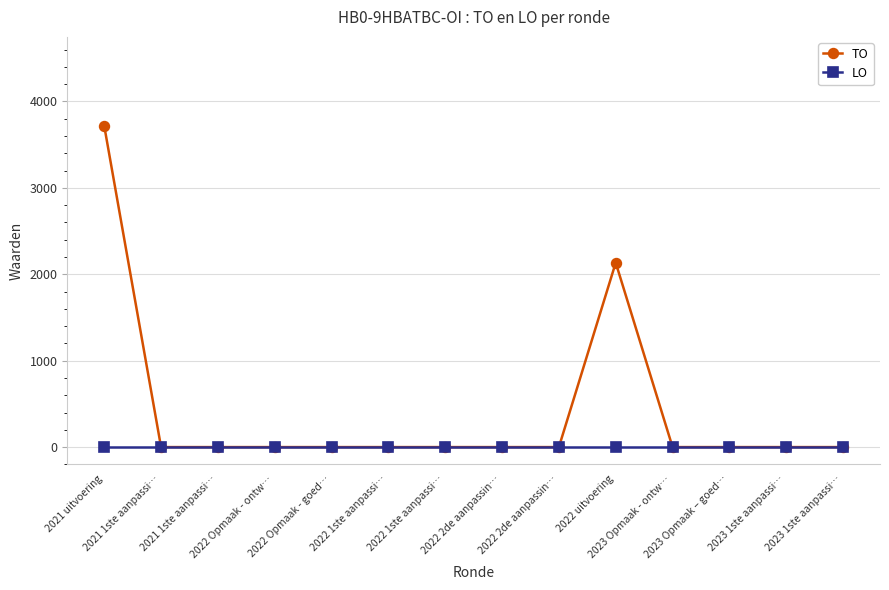

What are all the series names shown in the legend?

TO, LO